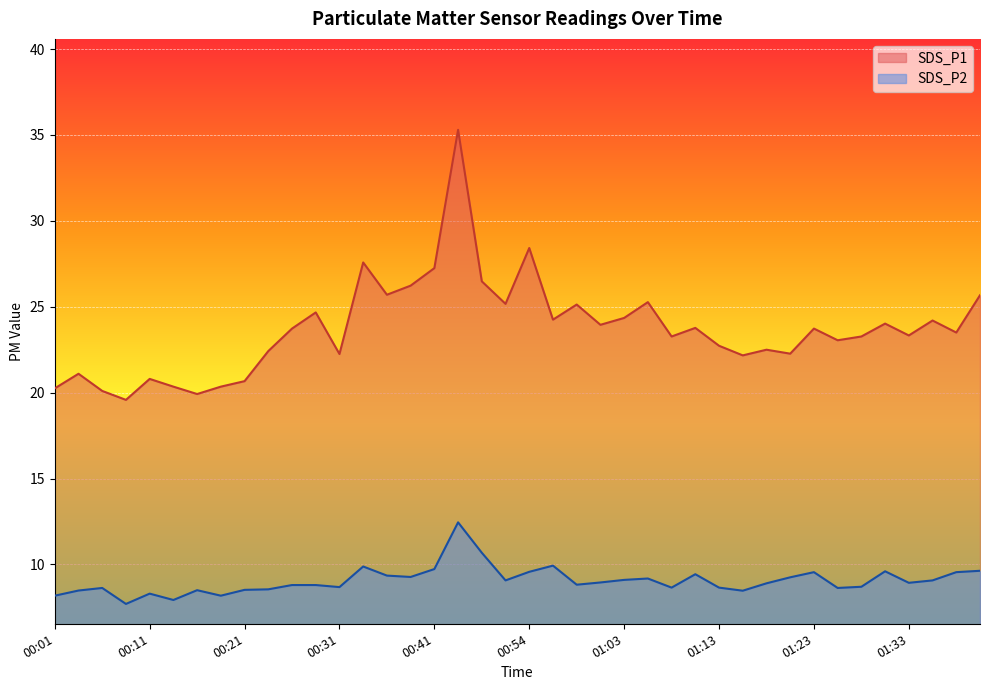

What is the minimum value shown in the chart?

7.7